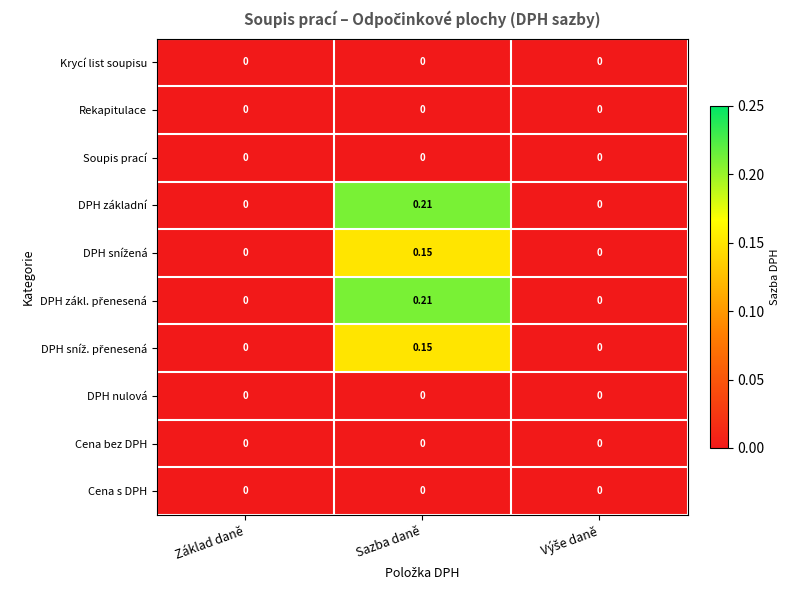

Which label corresponds to the largest value in the chart?

Sazba daně